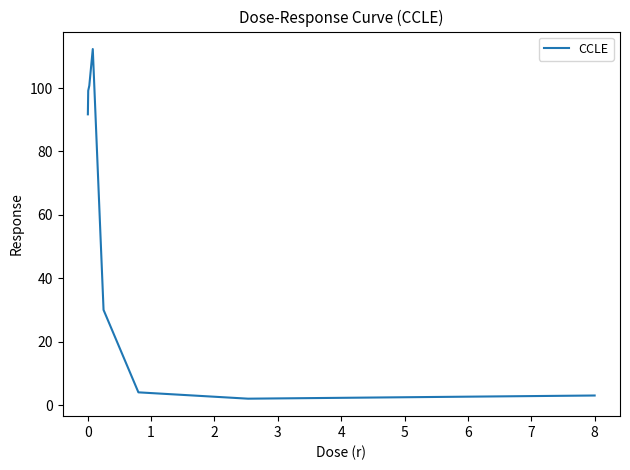

What is the greatest value displayed?

112.3